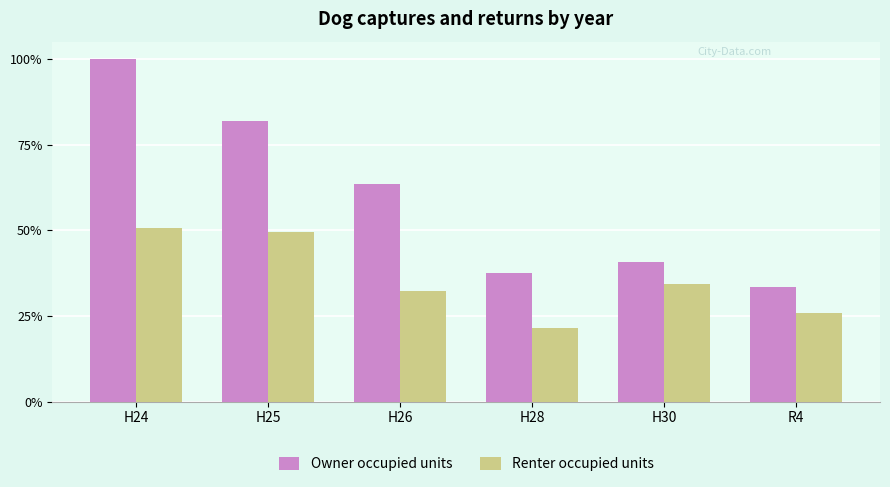

Rank the series by their maximum value, from lowest to highest.

Renter occupied units, Owner occupied units